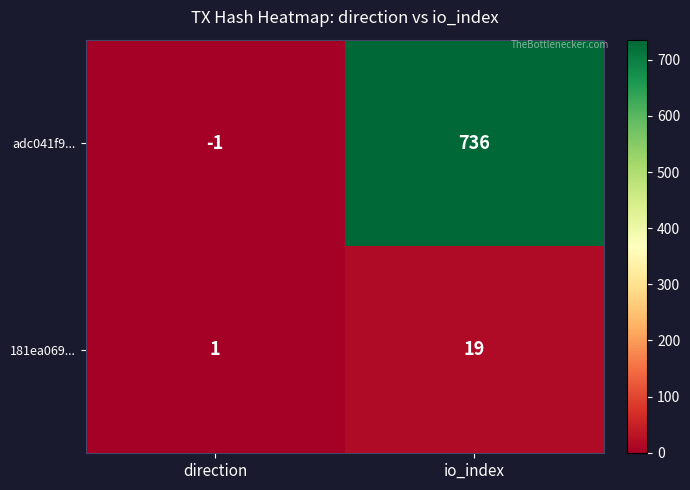

Is it true that adc041f9... equals 157 at io_index?

False